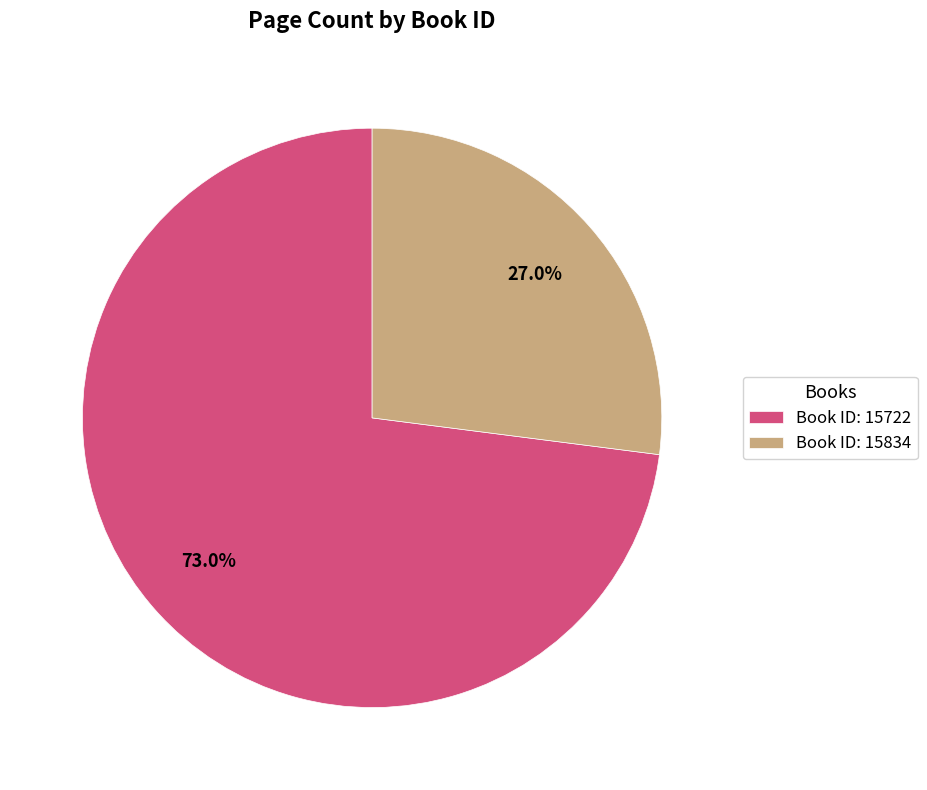

Do Book ID: 15722 and Book ID: 15834 together represent more than half of the pie?

Yes